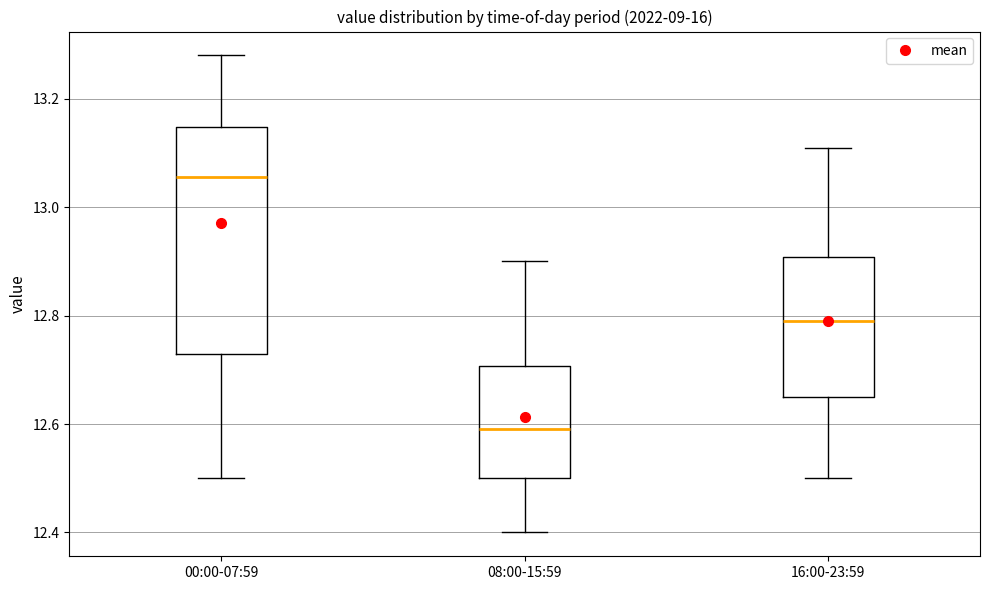

Which box's median line is the lowest?

08:00-15:59